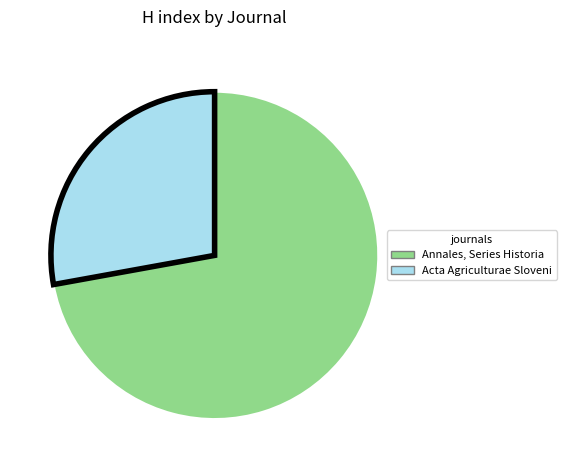

Is there any slice that represents more than half of the pie?

Yes